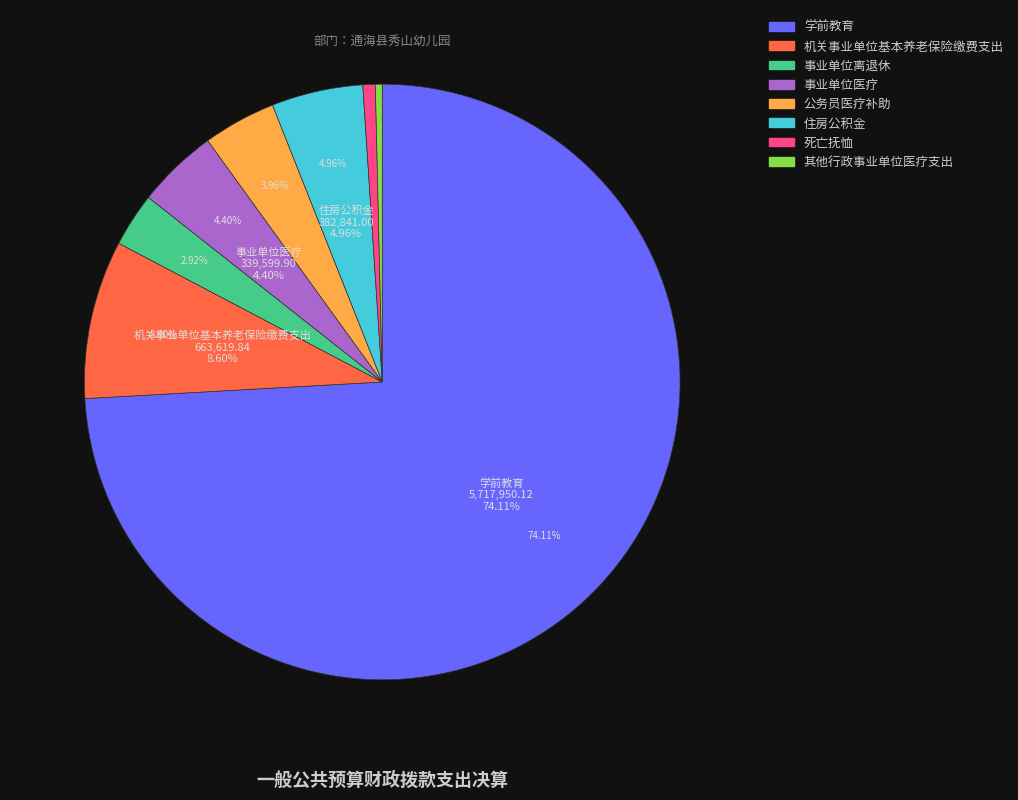

What portion of the pie excludes 学前教育?

25.9%